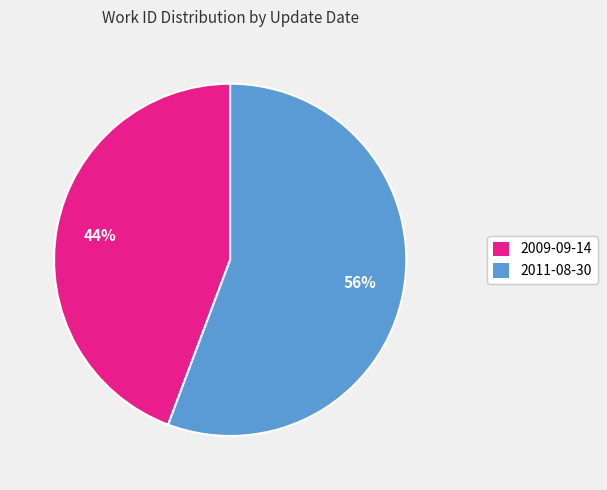

To the nearest percent, what percentage of the pie is 2009-09-14?

44%